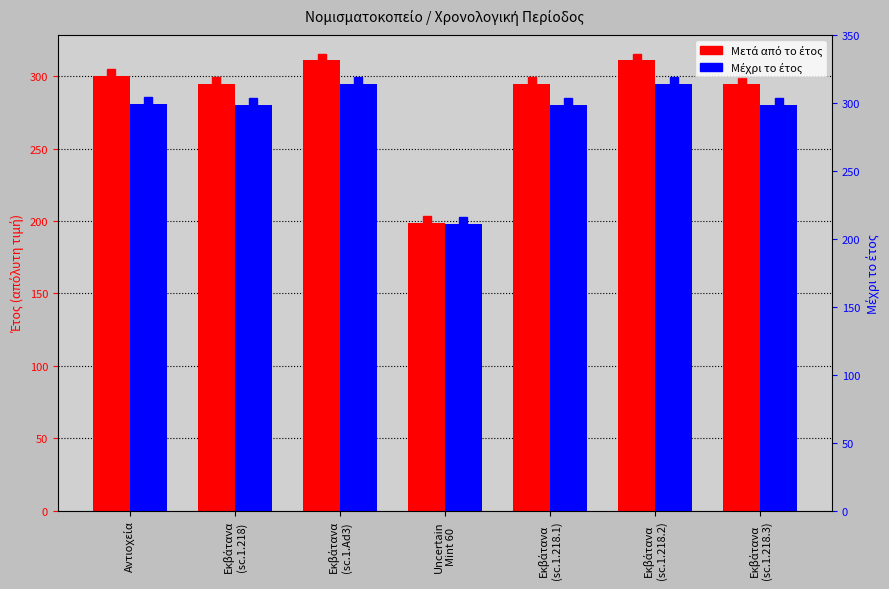

Rank the series by their maximum value, from highest to lowest.

Μετά από το έτος, Μέχρι το έτος